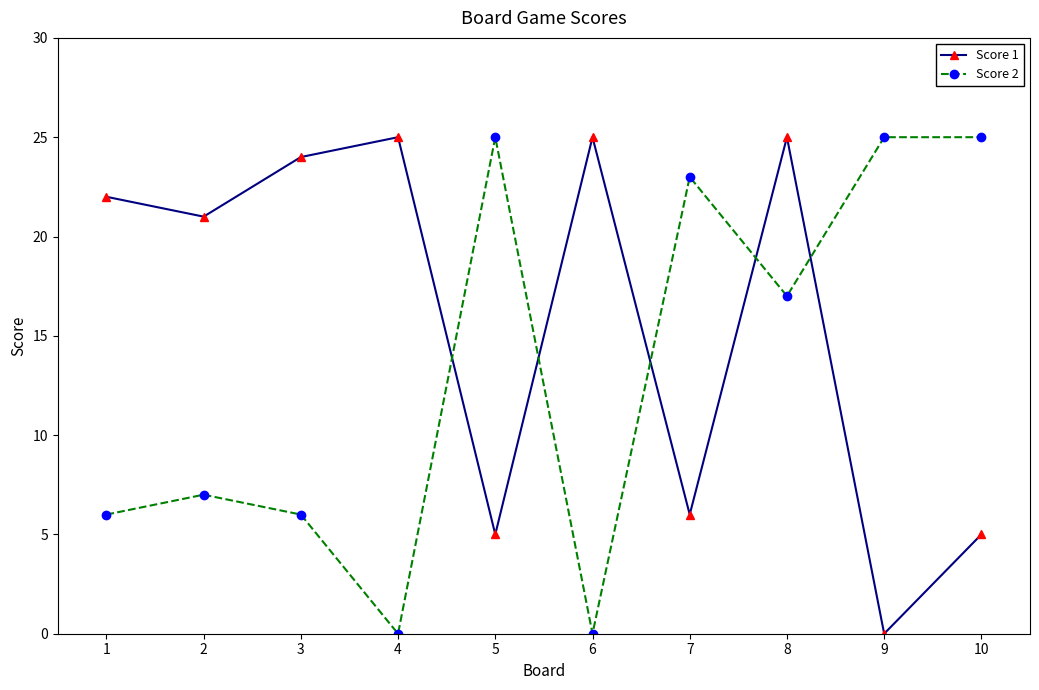

How many lines are shown in the chart?

2